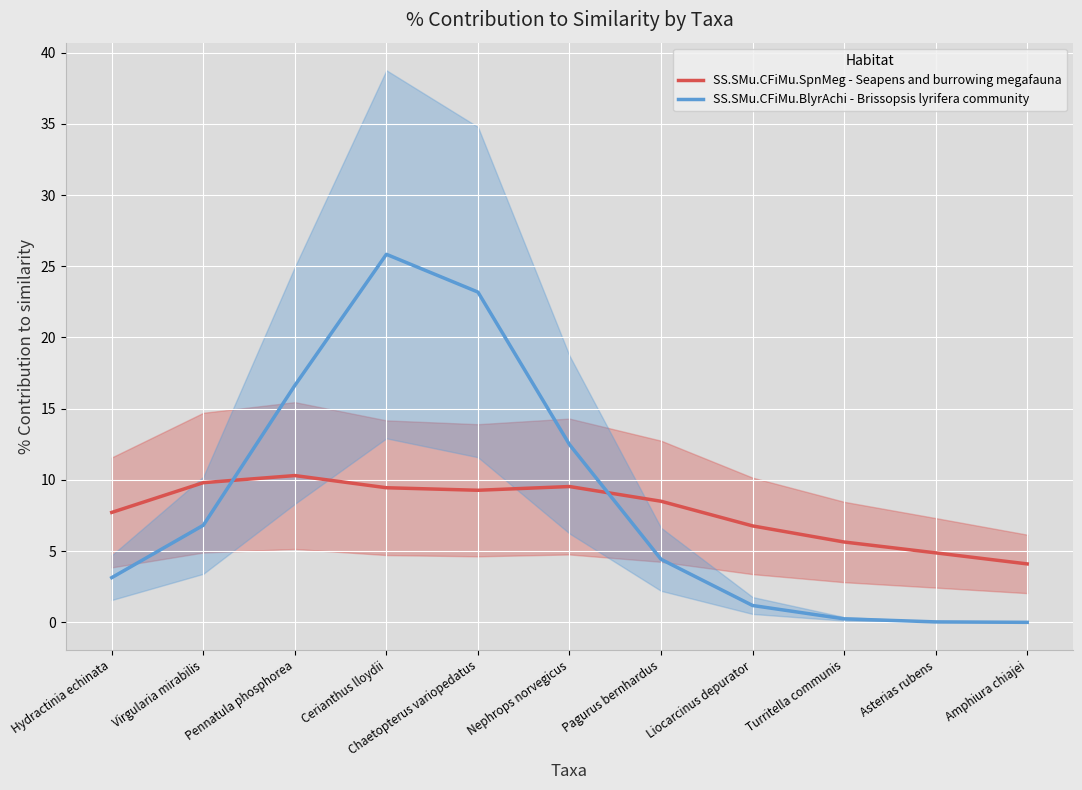

What is the label of the 6th point from the left?

Nephrops norvegicus